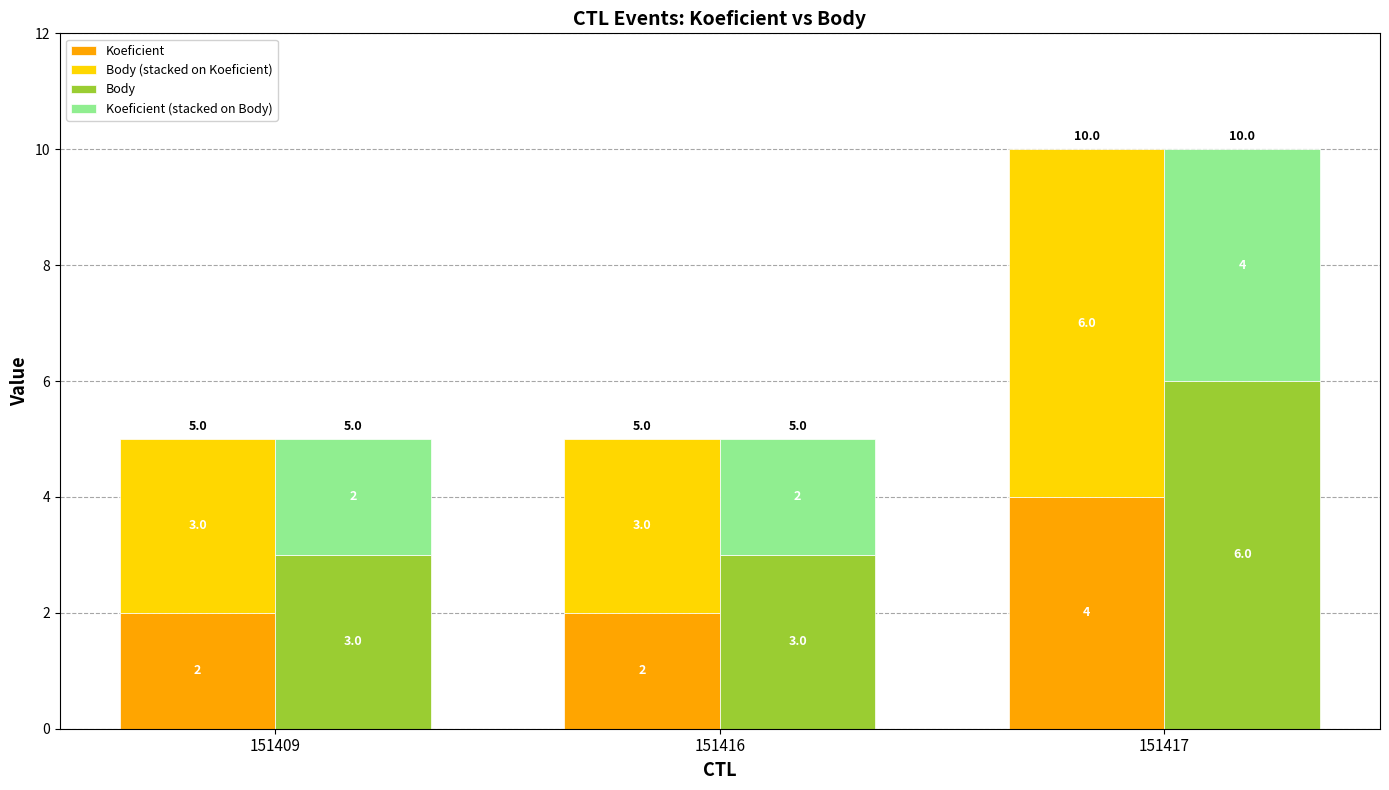

The Koeficient (stacked on Body) series shows 2 at 151409. True or false?

True